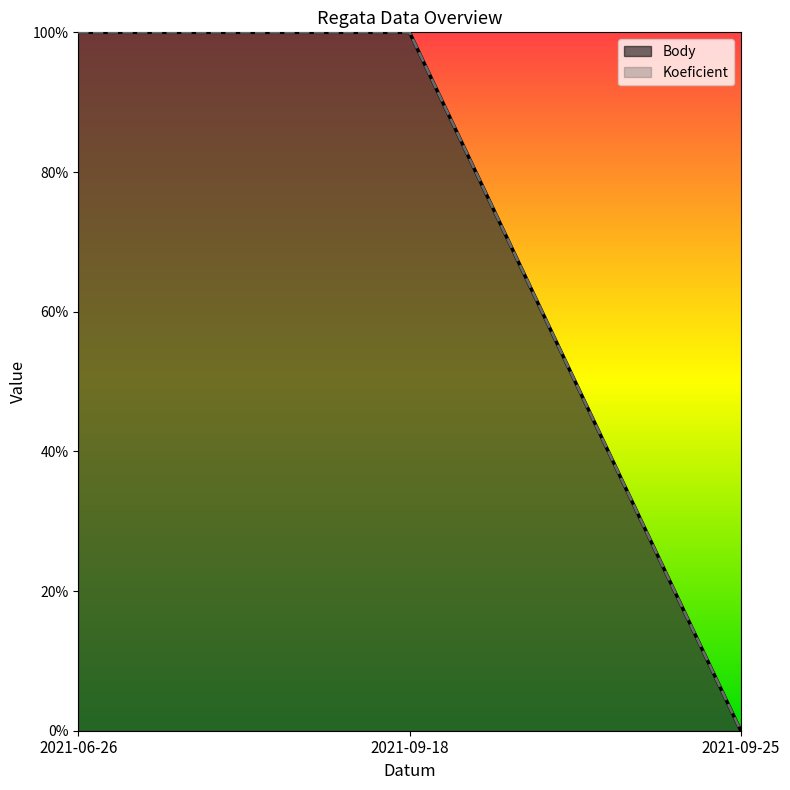

The value of Body at 2021-06-26 is 2. True or false?

False